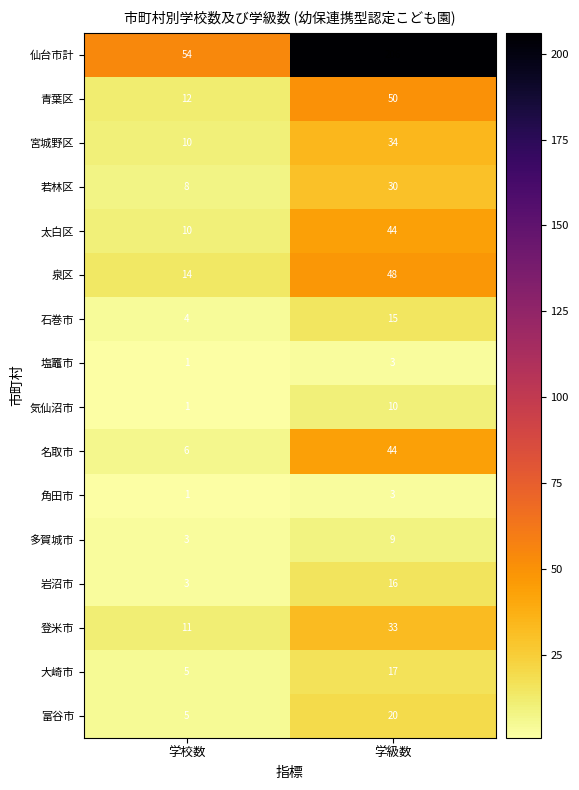

What is the total value across all series at 学級数?

582